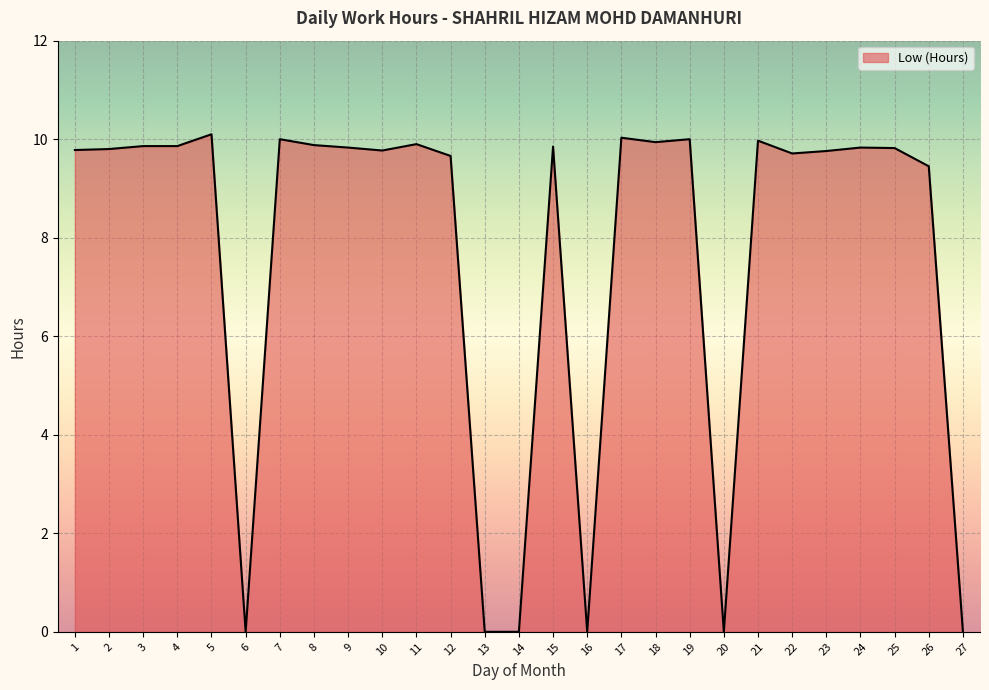

What is the change in value from 15 to 26?

-0.4